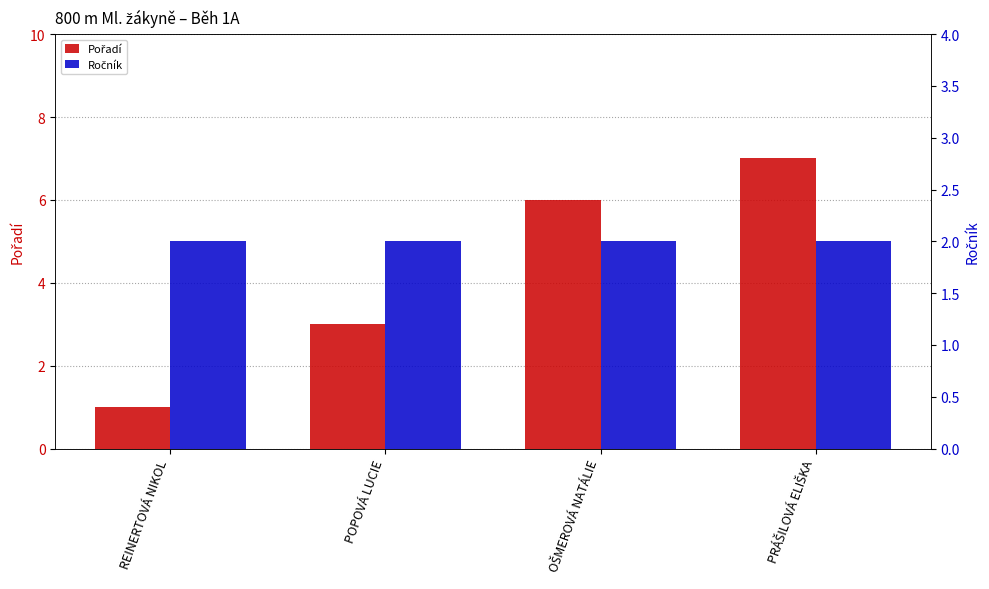

At which category does the chart reach its minimum across all series?

REINERTOVÁ NIKOL